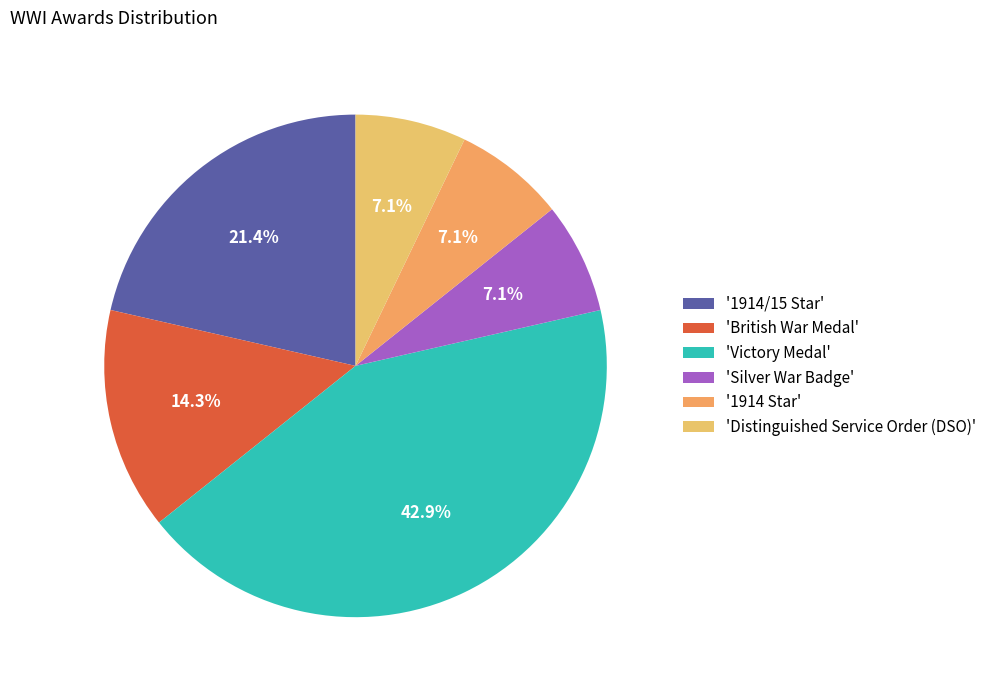

Count the number of slices in the pie.

6